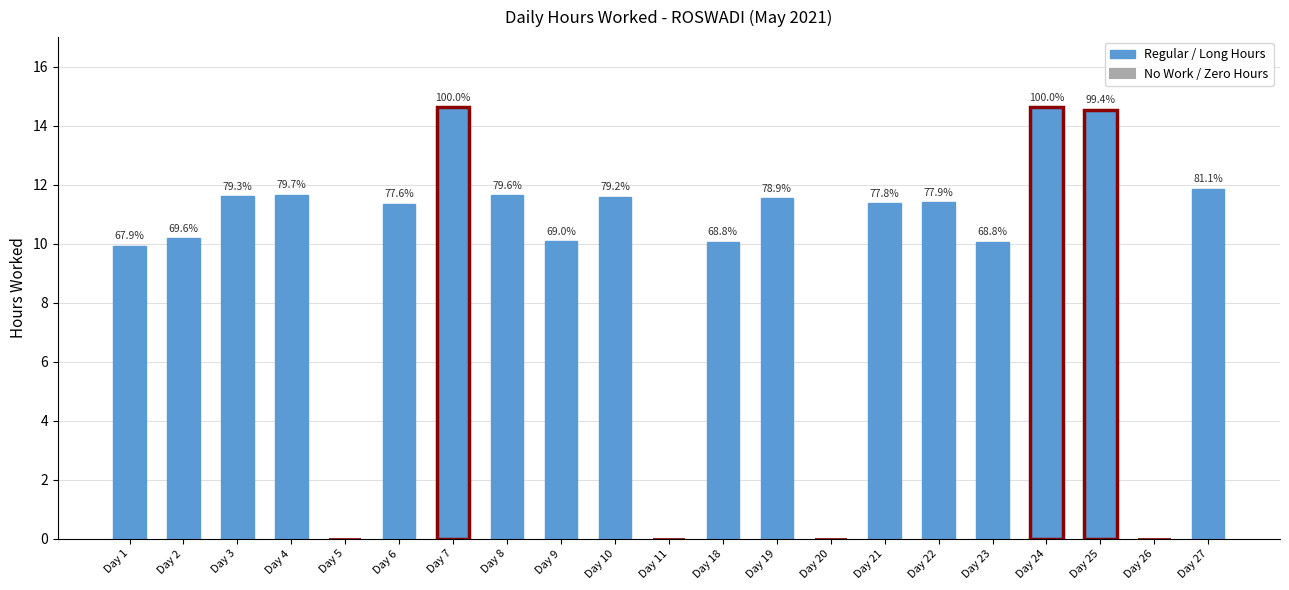

Reading left to right, extract all data points from this chart.

9.9	10.2	11.6	11.7	0.0	11.3	14.6	11.6	10.1	11.6	0.0	10.1	11.5	0.0	11.4	11.4	10.1	14.6	14.5	0.0	11.9